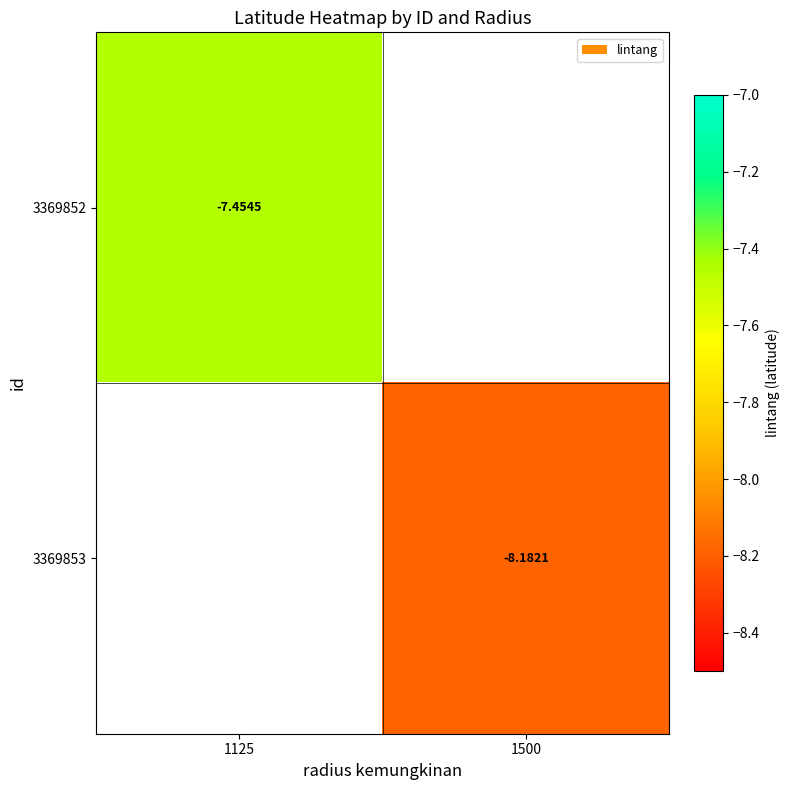

What is the maximum value shown in the chart?

-7.5